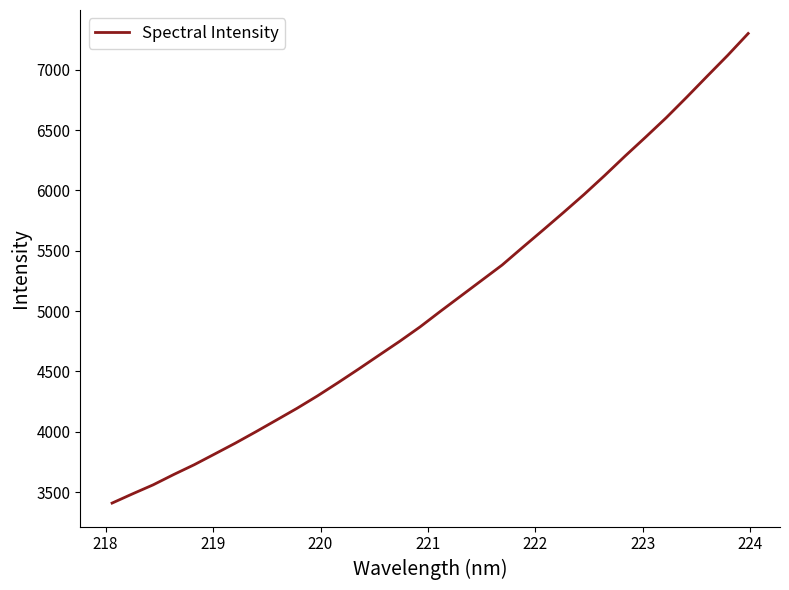

What is the average value?

5082.4